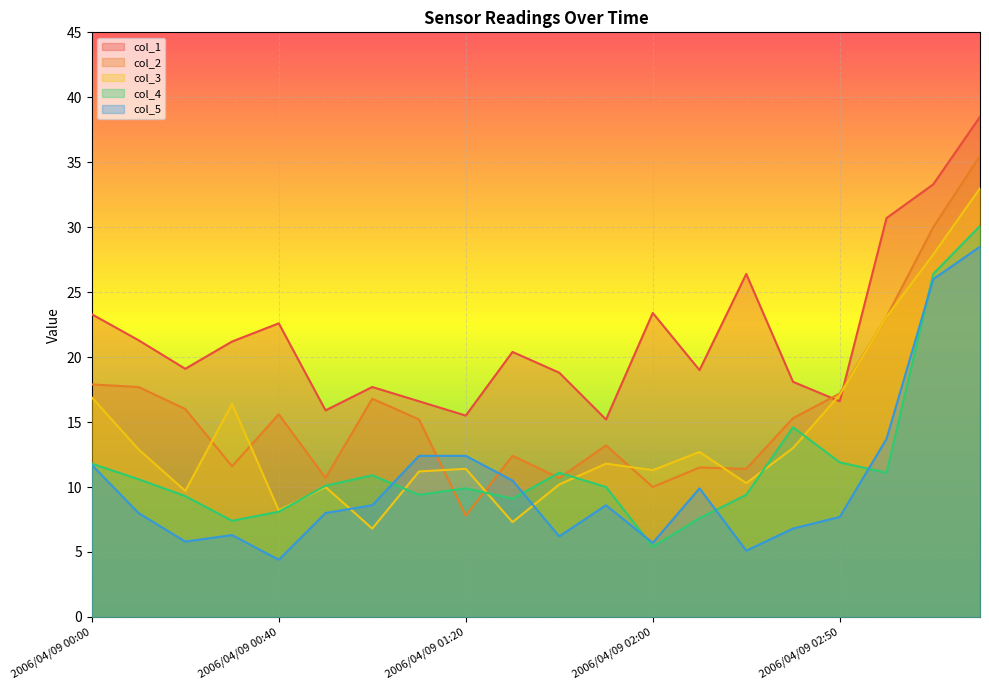

Is it true that col_4 equals 8.1 at 2006/04/09 00:40?

True